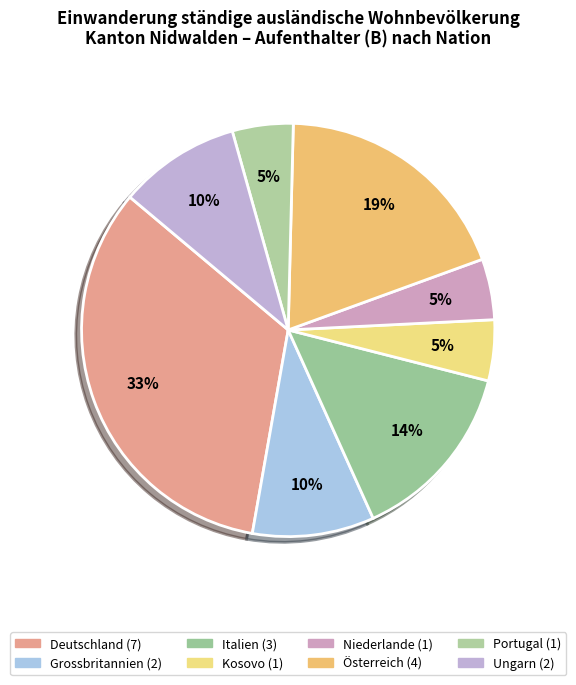

How many slices are in this pie chart?

8